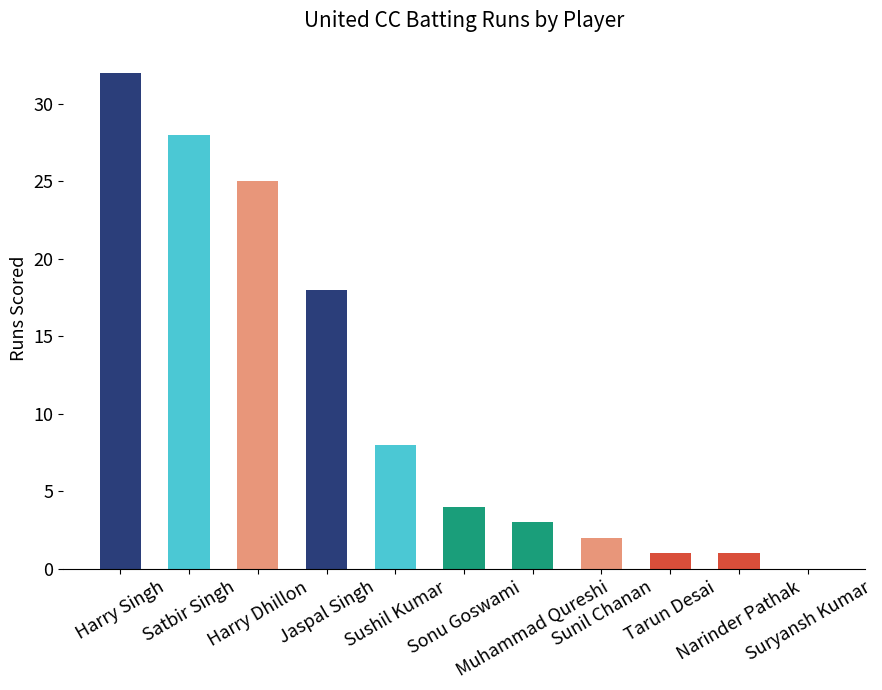

Approximately how many times larger is the value at Muhammad Qureshi compared to Satbir Singh?

0.1